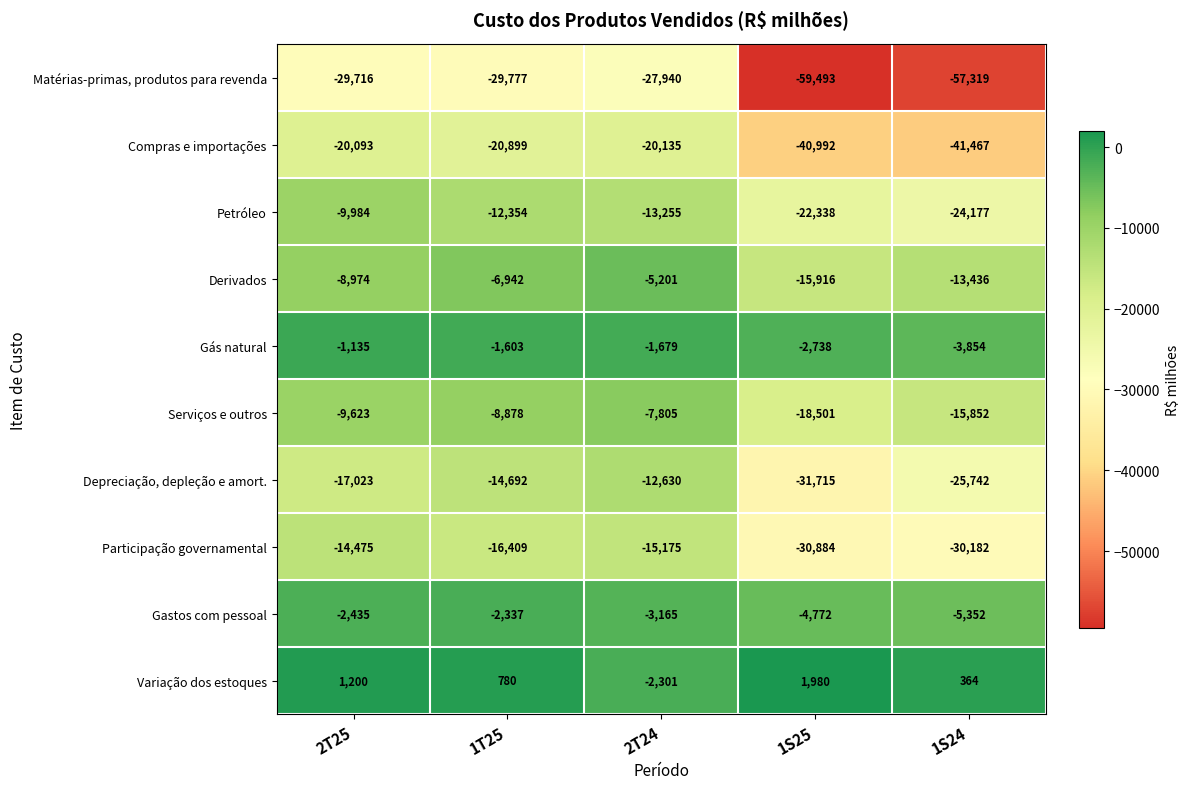

Which series has the largest total across all categories?

Variação dos estoques